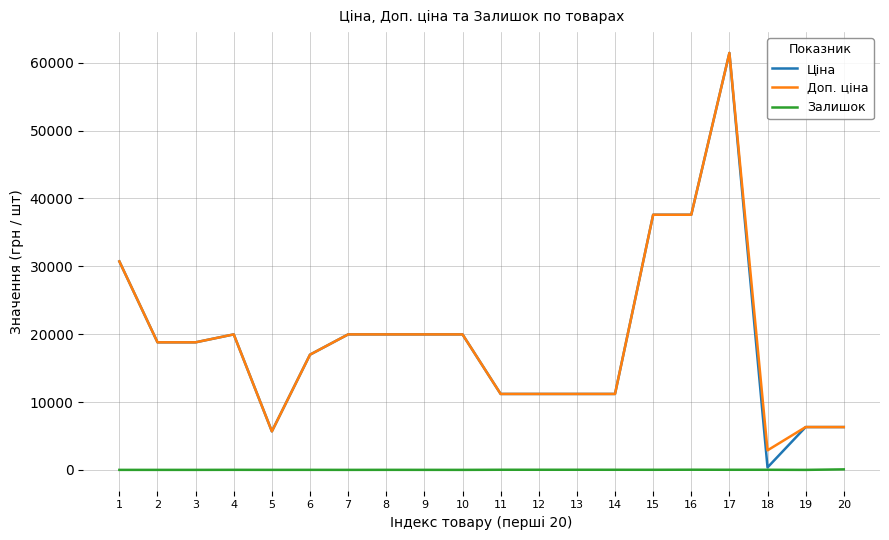

True or false: Доп. ціна and Залишок intersect in this chart.

False